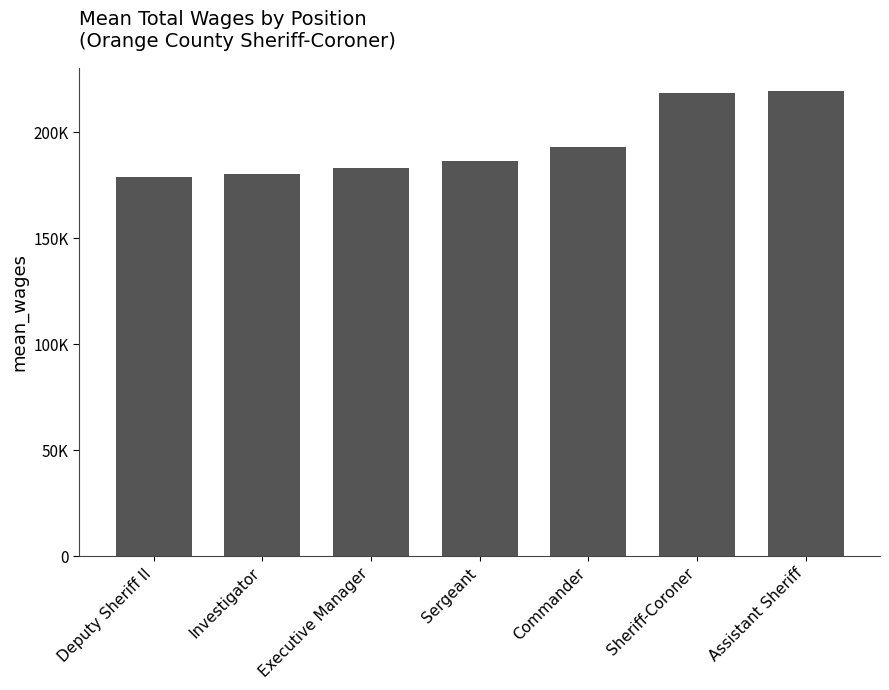

Rank the categories by value from lowest to highest.

Deputy Sheriff II, Investigator, Executive Manager, Sergeant, Commander, Sheriff-Coroner, Assistant Sheriff